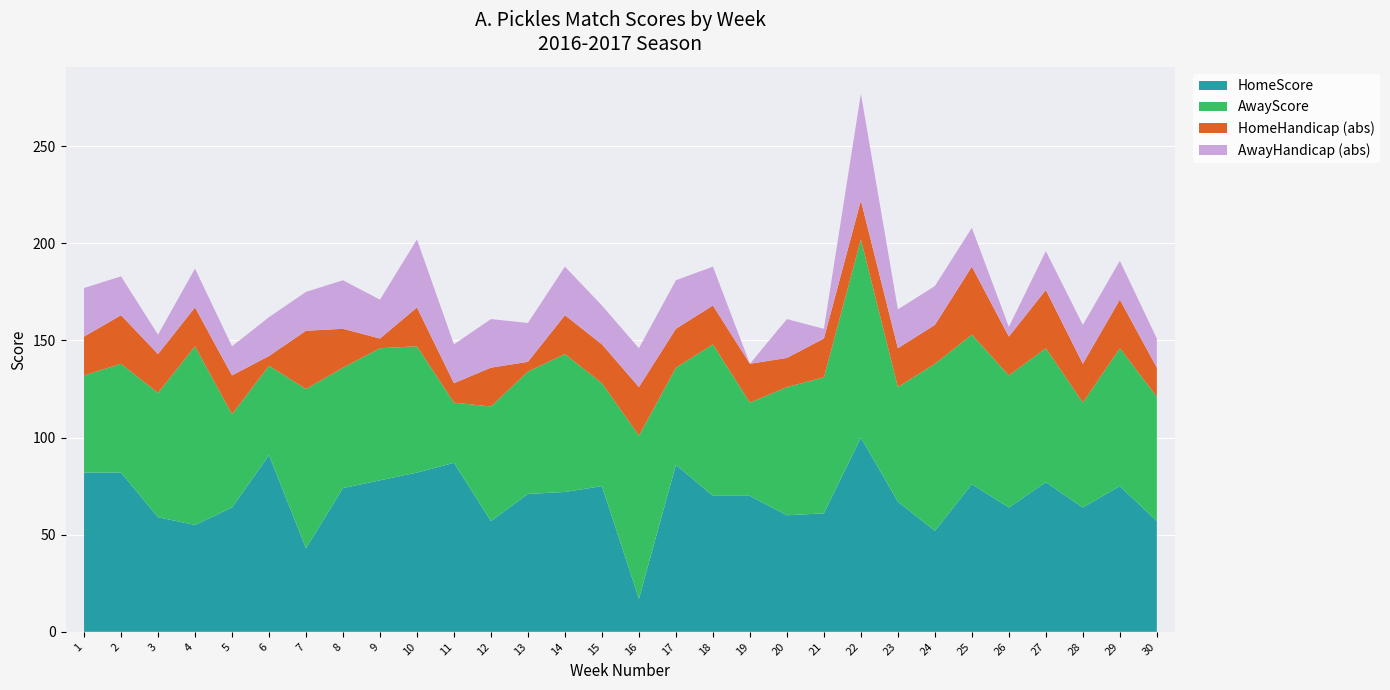

Which category has the lowest value in the HomeScore series?

16